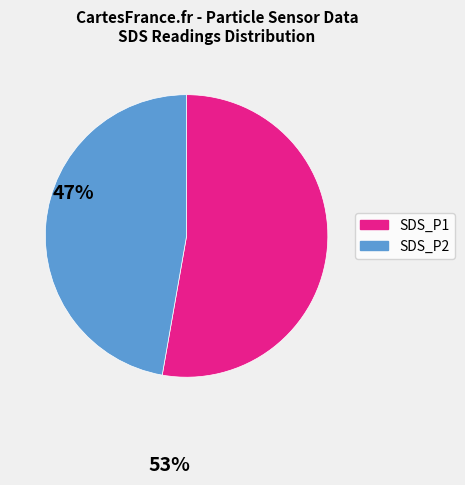

Approximately how many times larger is the value at SDS_P1 compared to SDS_P2?

1.1